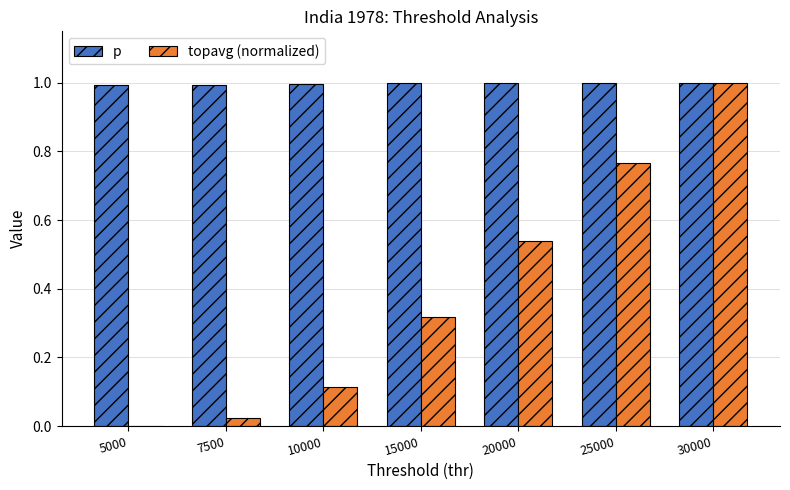

Which series has the largest total across all categories?

p